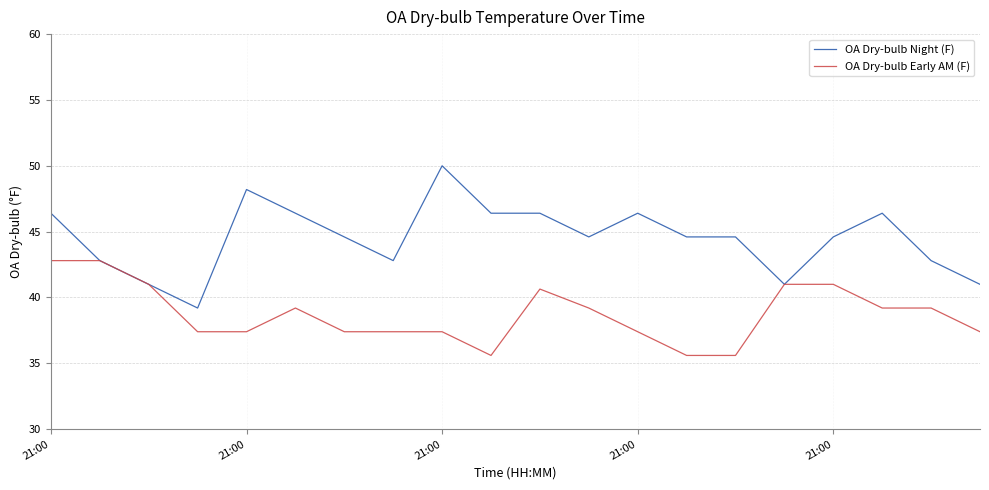

Reading left to right, what are all the values shown in this chart?

OA Dry-bulb Night (F): 46.4	42.8	41.0	39.2	48.2	46.4	44.6	42.8	50.0	46.4	46.4	44.6	46.4	44.6	44.6	41.0	44.6	46.4	42.8	41.0
OA Dry-bulb Early AM (F): 42.8	42.8	41.0	37.4	37.4	39.2	37.4	37.4	37.4	35.6	40.6	39.2	37.4	35.6	35.6	41.0	41.0	39.2	39.2	37.4